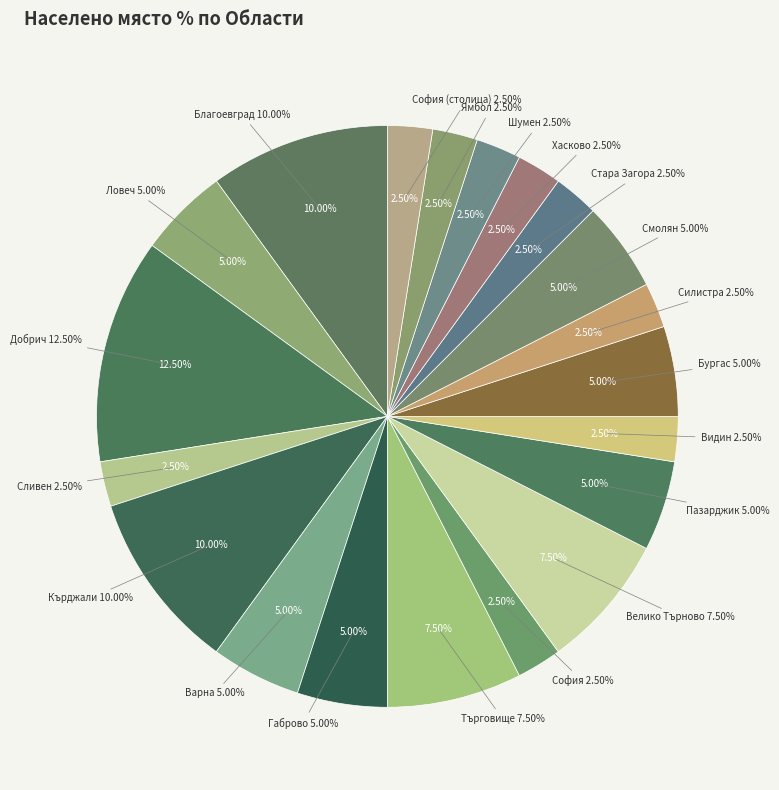

Is обл. Търговище the majority of the pie?

No